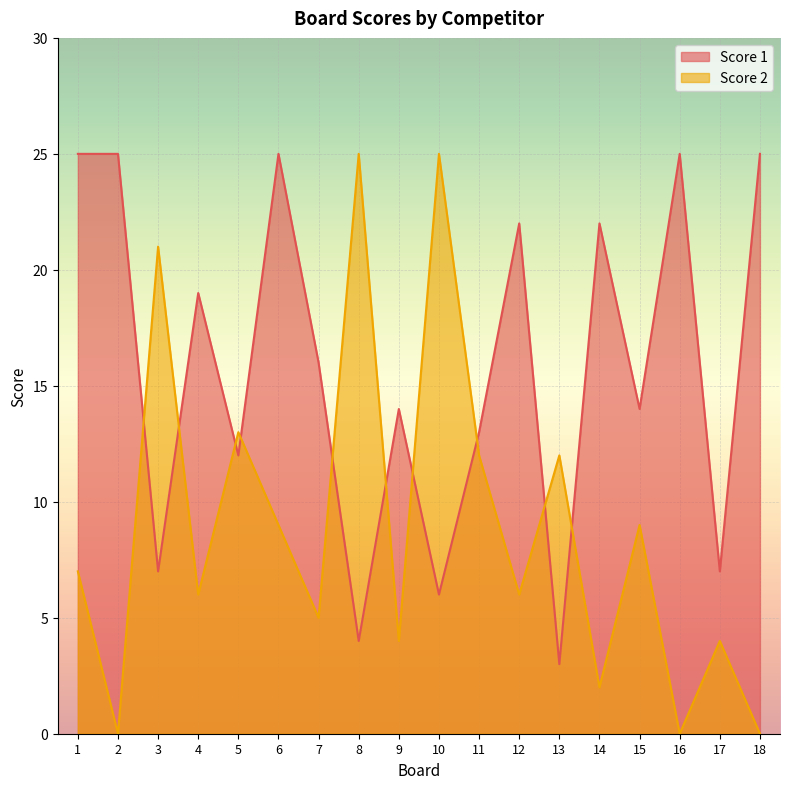

Is the value of Score 1 at 12 greater than the value of Score 2 at 9?

Yes